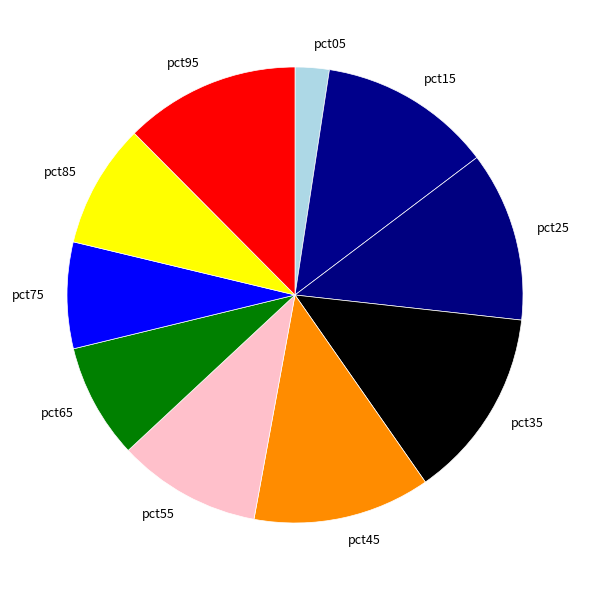

Is pct35 the majority of the pie?

No